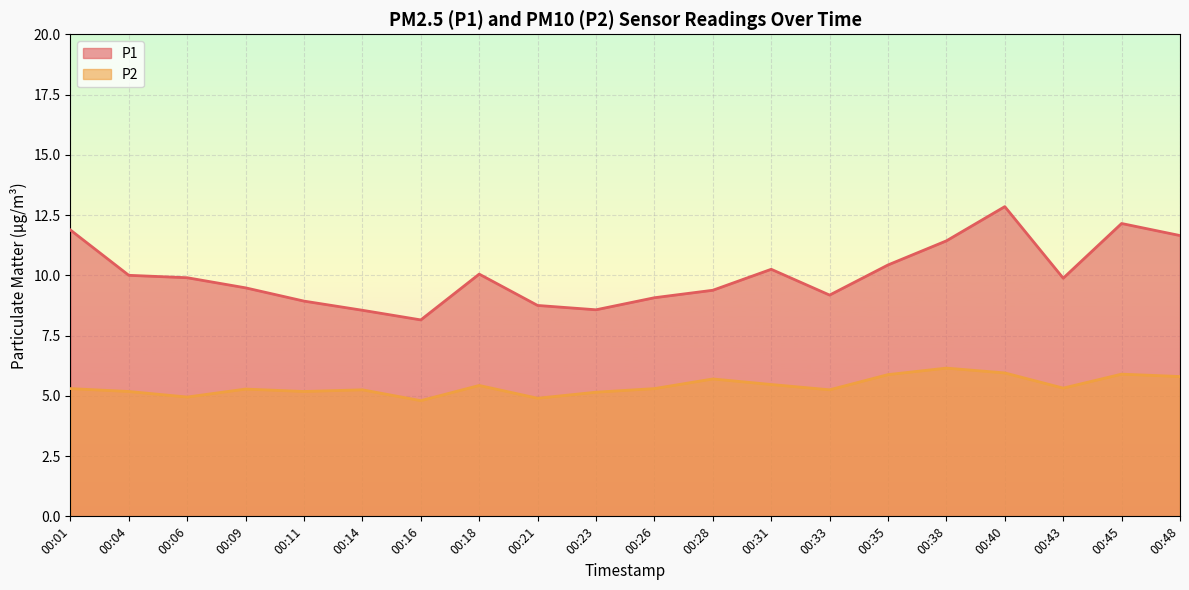

True or false: P2 and P1 cross at least once.

False